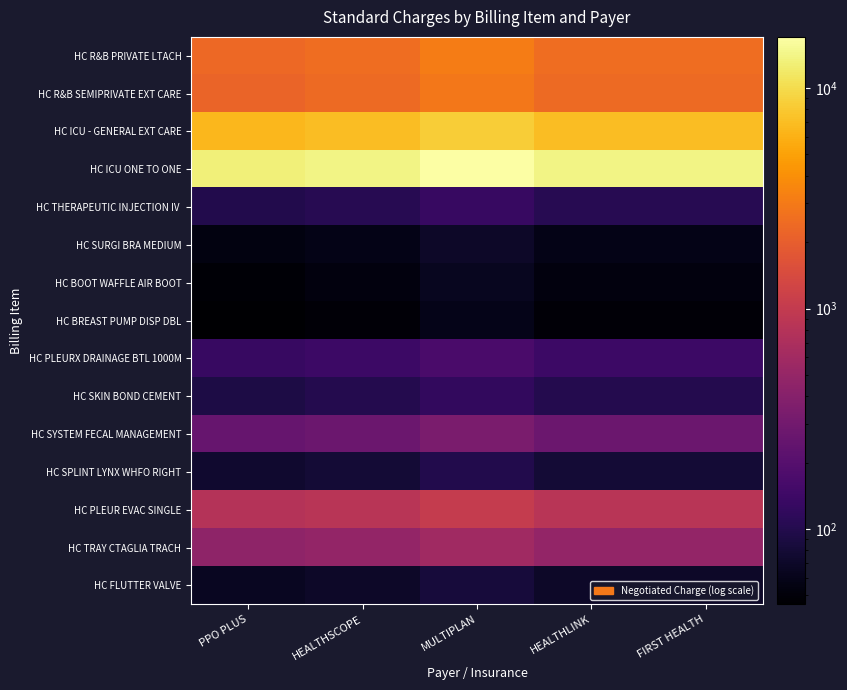

Which series has the largest total across all categories?

HC ICU ONE TO ONE